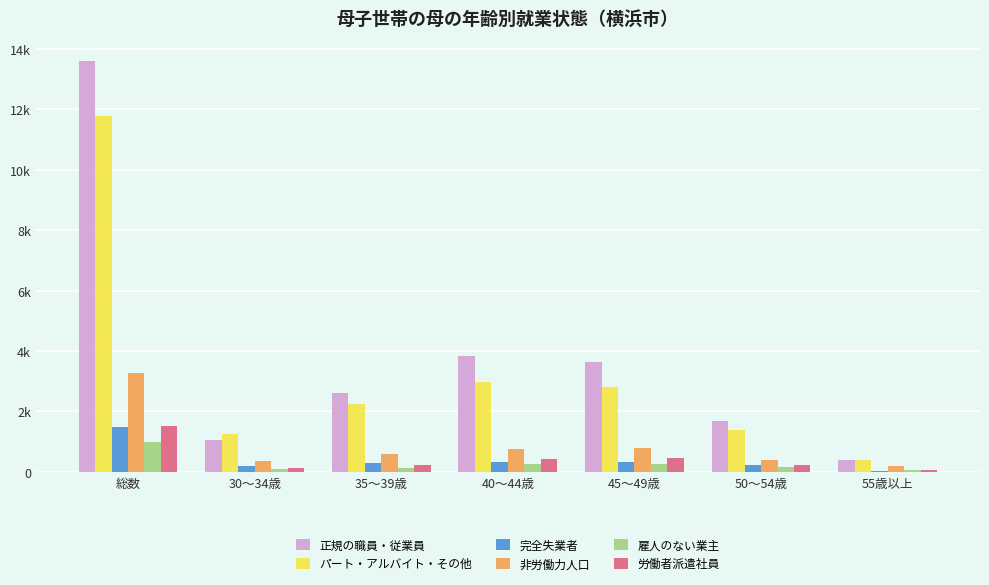

What are all the series names shown in the legend?

正規の職員・従業員, パート・アルバイト・その他, 完全失業者, 非労働力人口, 雇人のない業主, 労働者派遣社員